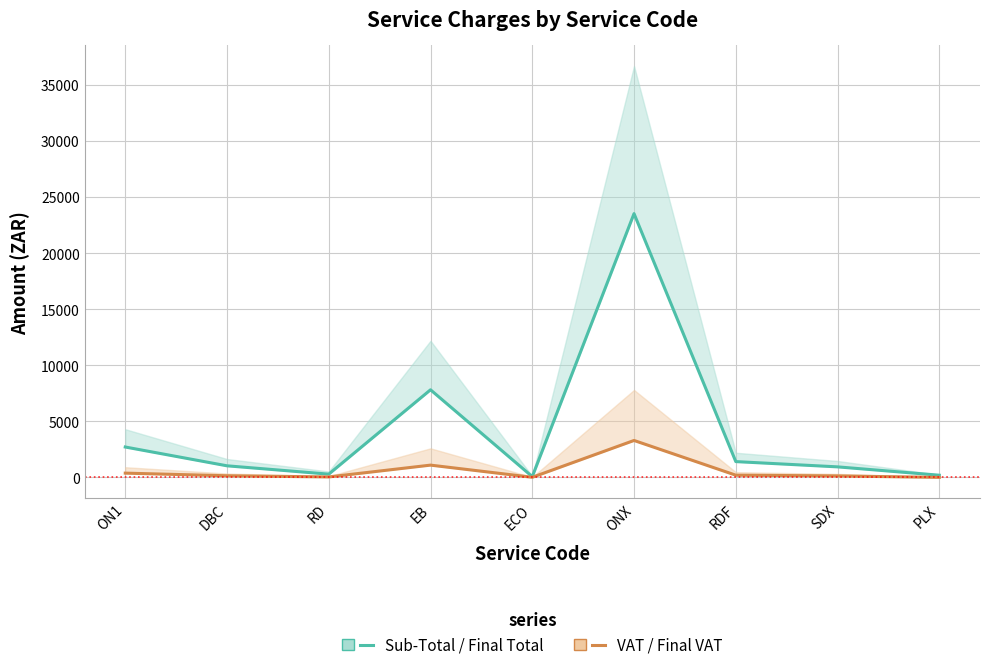

At which category does Sub-Total reach its first local valley?

RD